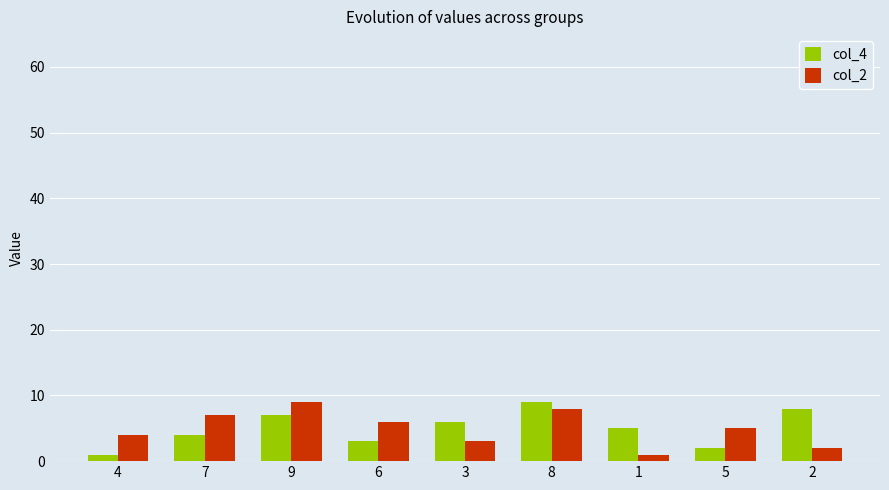

Between 9 and 6, which series saw the biggest shift?

col_4